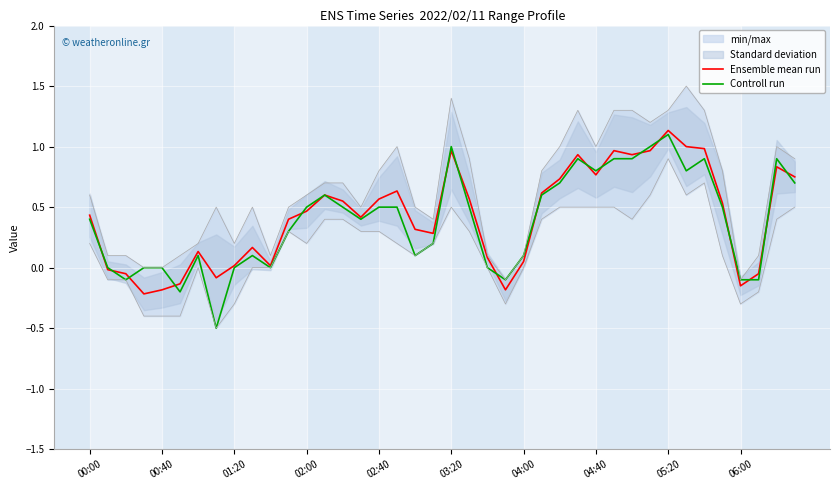

The value of Controll run at 03:20 is 1.7. True or false?

False